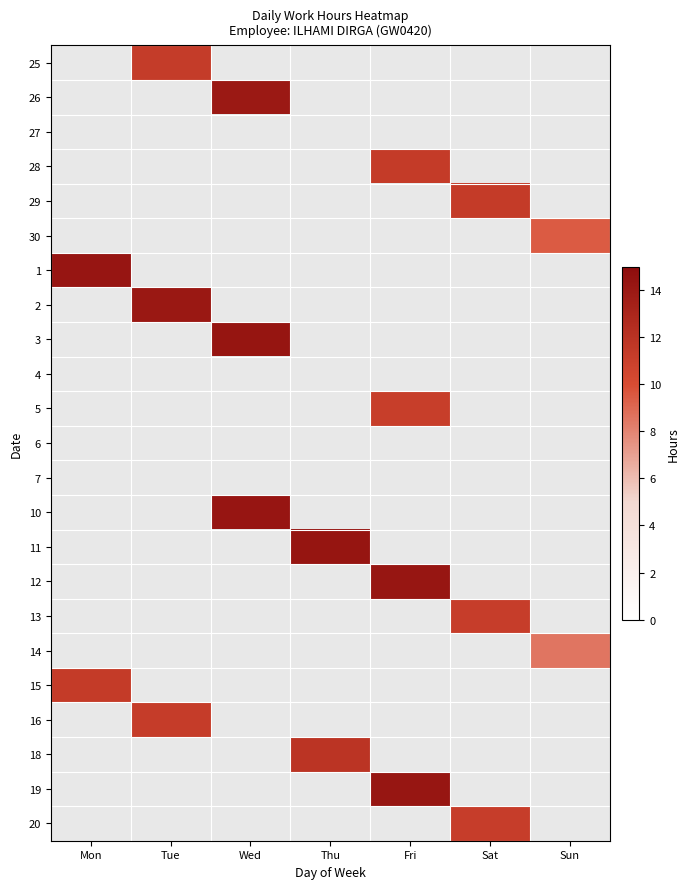

What is the minimum value shown in the chart?

8.5